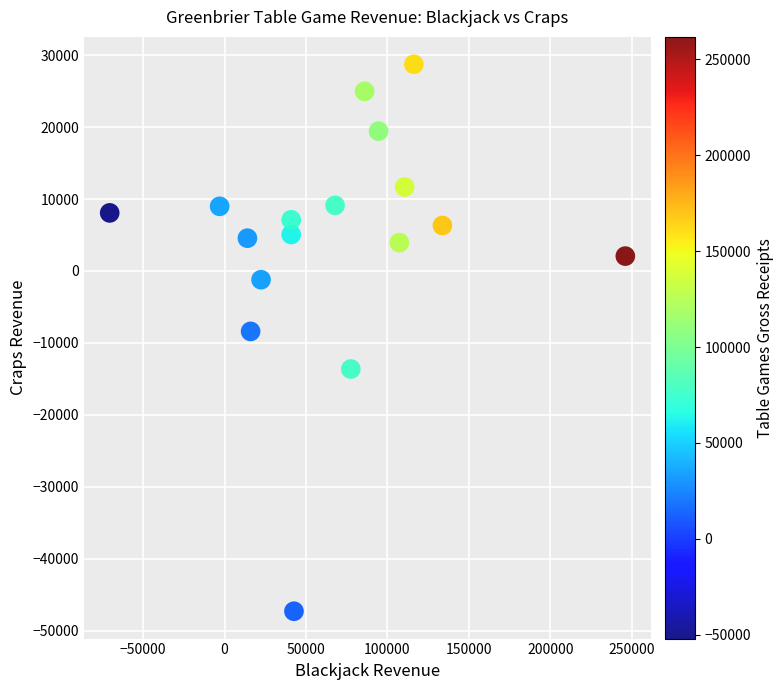

What Y value in the scatter plot is closest to -9282?

-8401